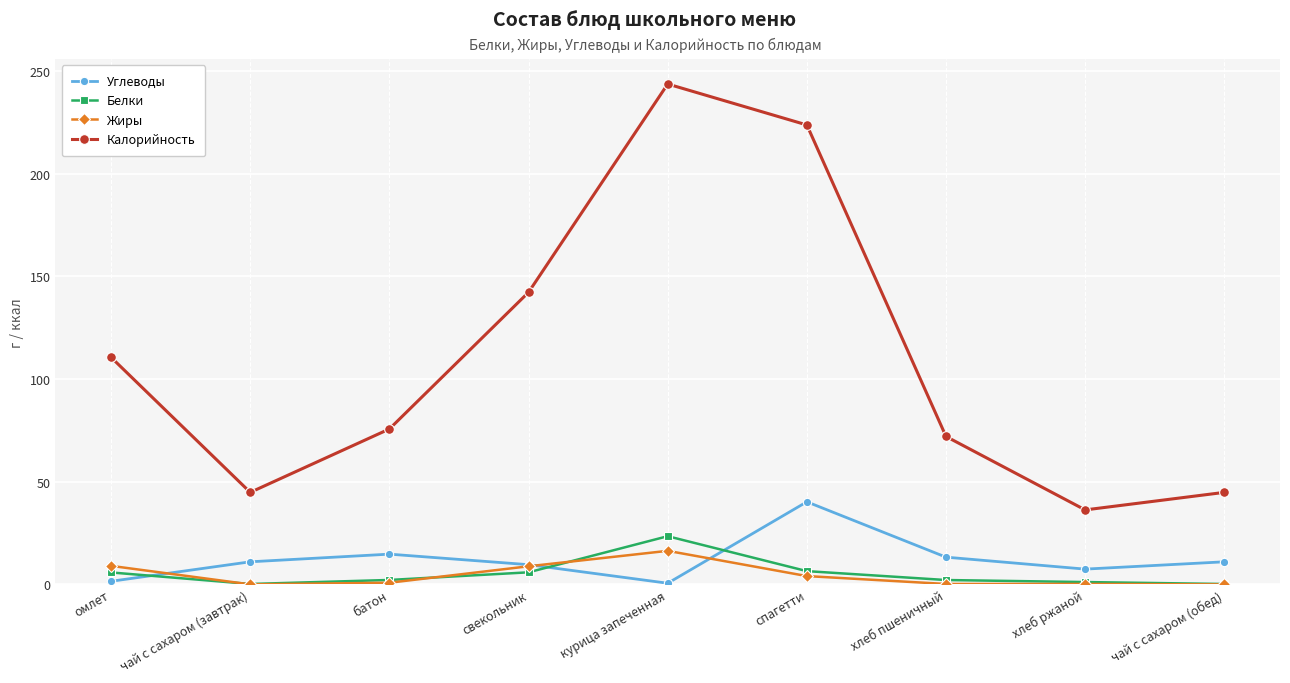

What is the maximum value shown in the chart?

243.6